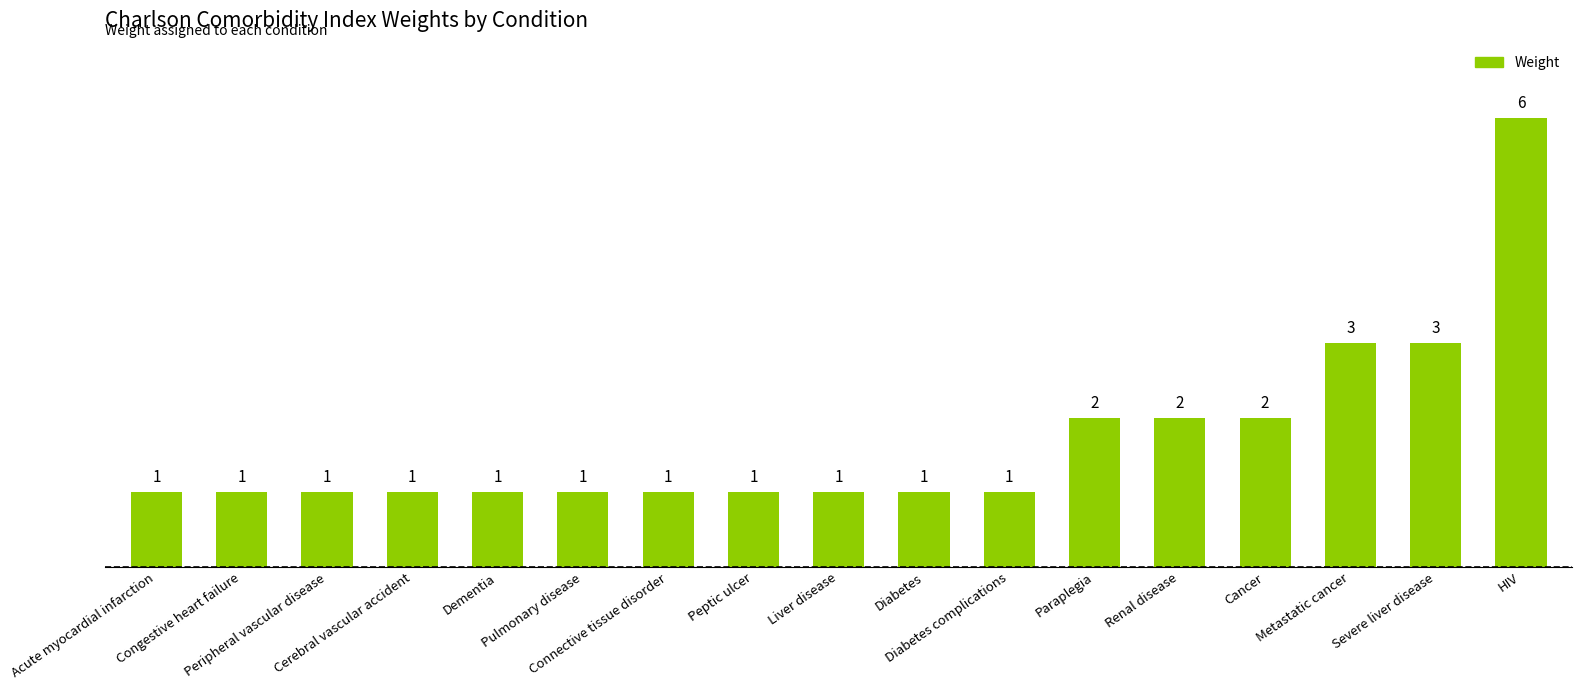

Approximately how many times larger is the value at Diabetes complications compared to Renal disease?

0.5